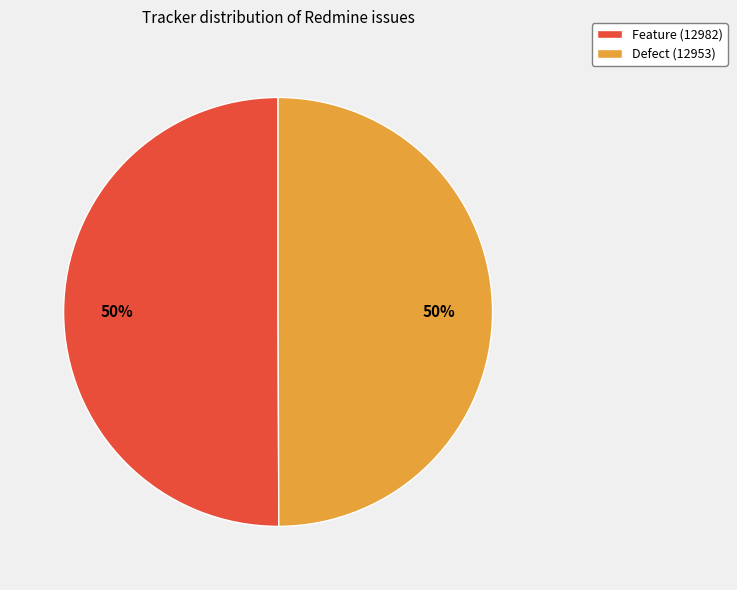

True or false: Defect accounts for 50% of the total.

True